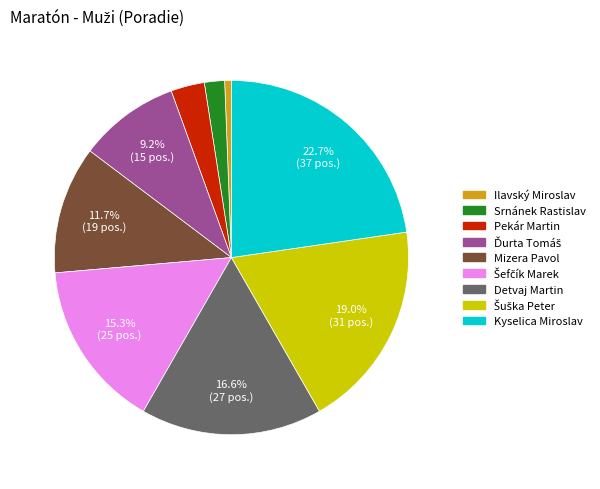

What percentage is NOT represented by Kyselica Miroslav?

77.3%